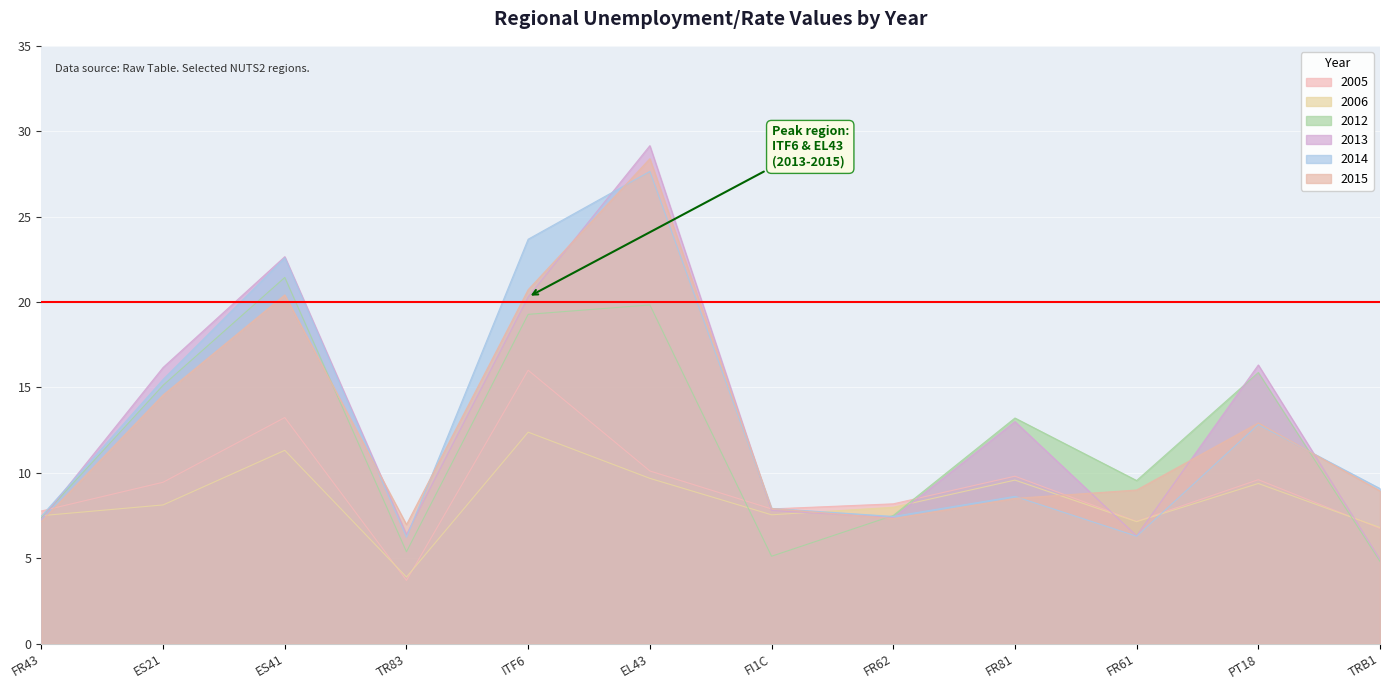

Rank the series at FR62 from lowest to highest value.

2015, 2013, 2014, 2012, 2006, 2005